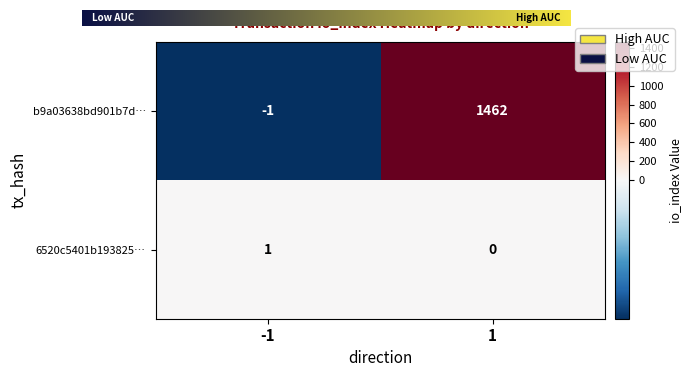

Which series has the largest total across all categories?

b9a03638bd901b7d…